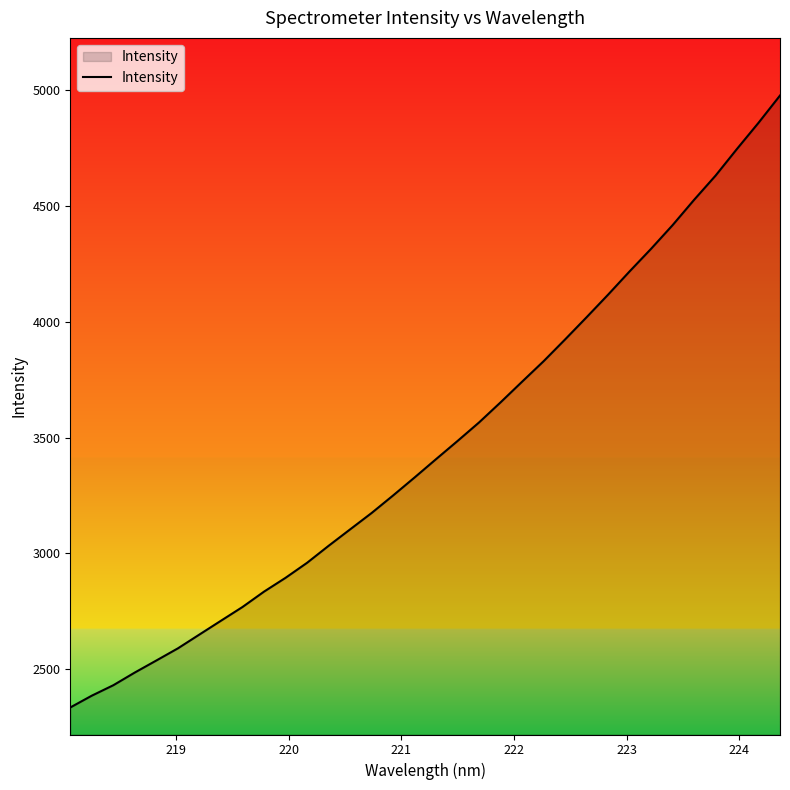

What is the maximum value shown in the chart?

4976.8